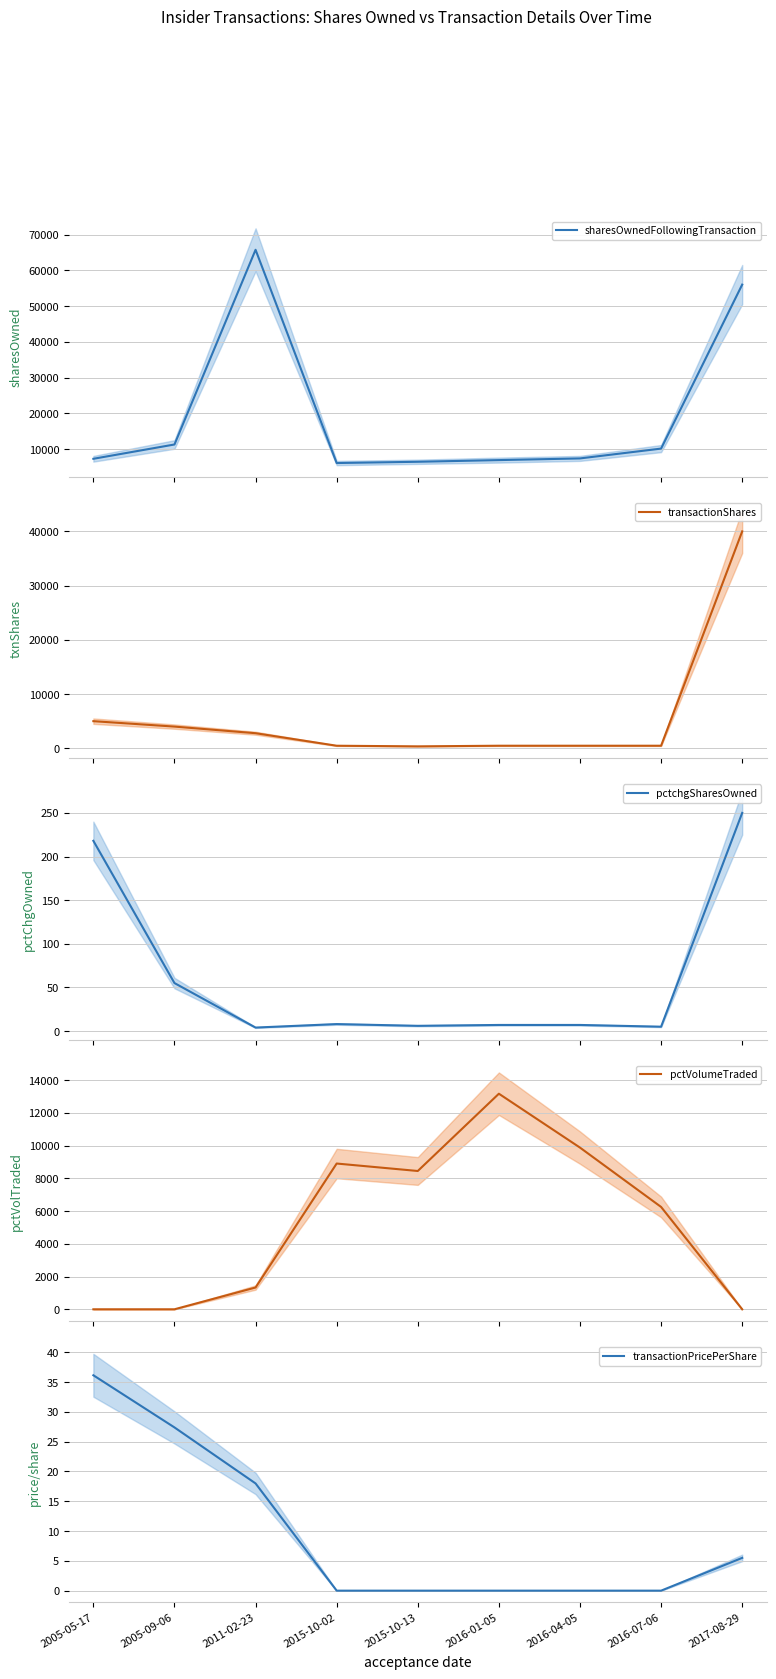

Where does the transactionShares series first go above 470?

2005-05-17